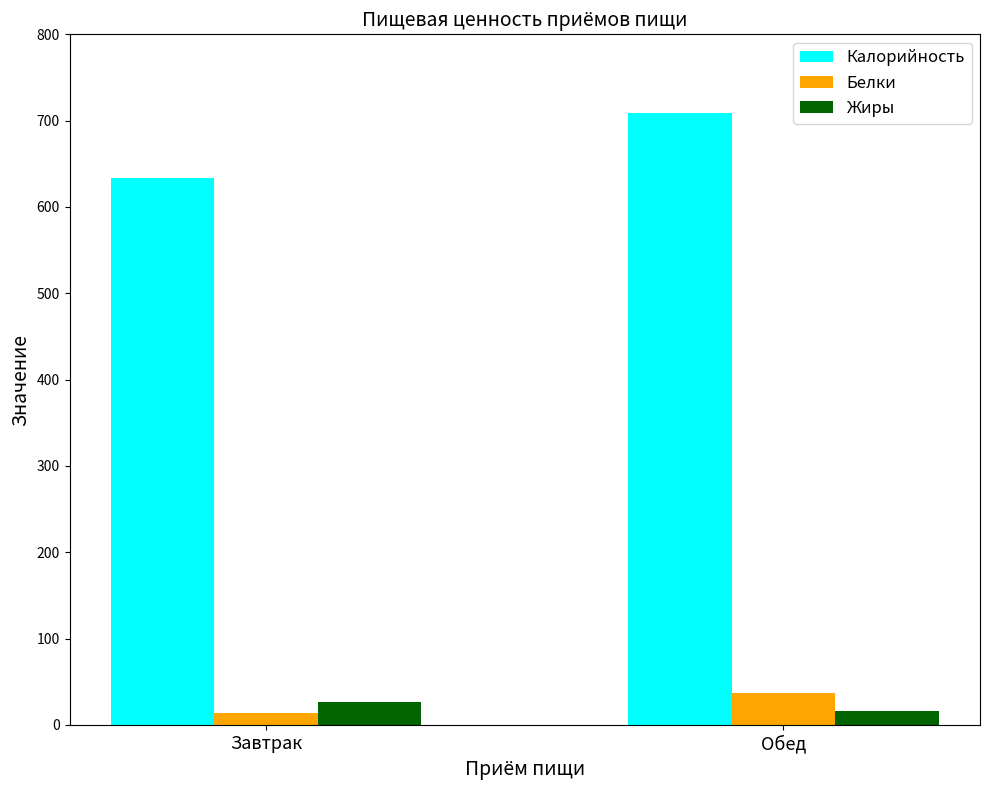

Reading left to right, what are all the values shown in this chart?

Калорийность: Завтрак=634.1	Обед=708.9
Белки: Завтрак=13.8	Обед=37.3
Жиры: Завтрак=26.4	Обед=15.9